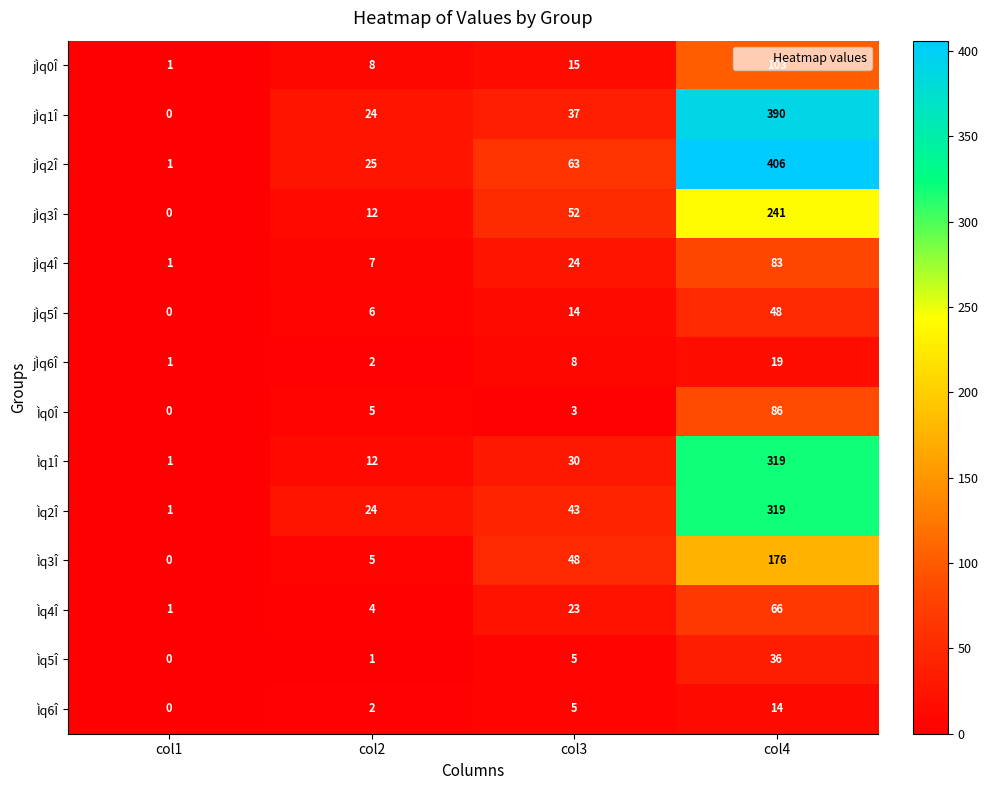

What is the sum of all Ìq0Î values?

94